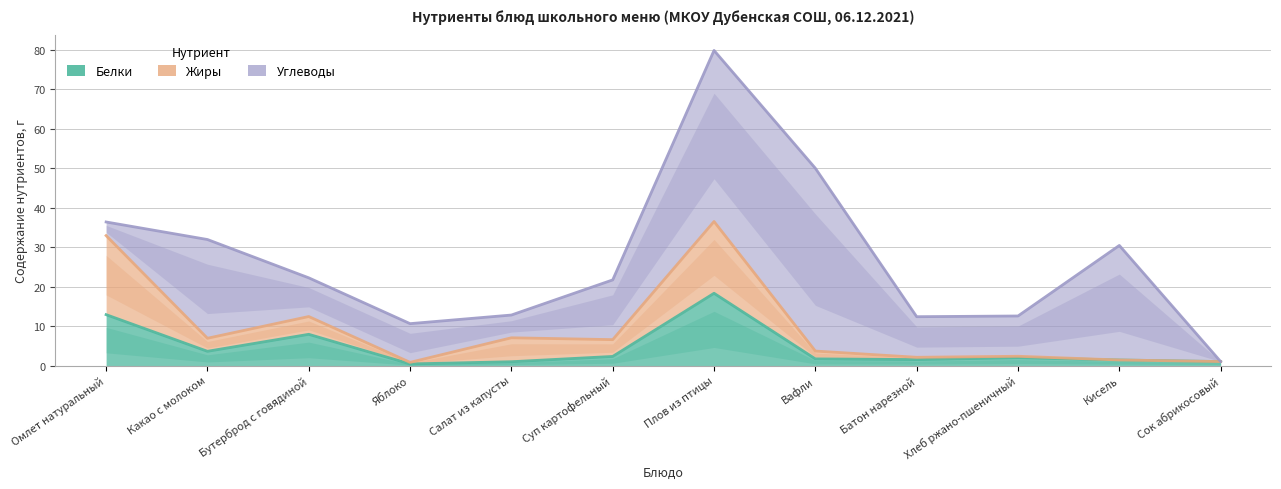

How many data points in Белки are less than 1?

2